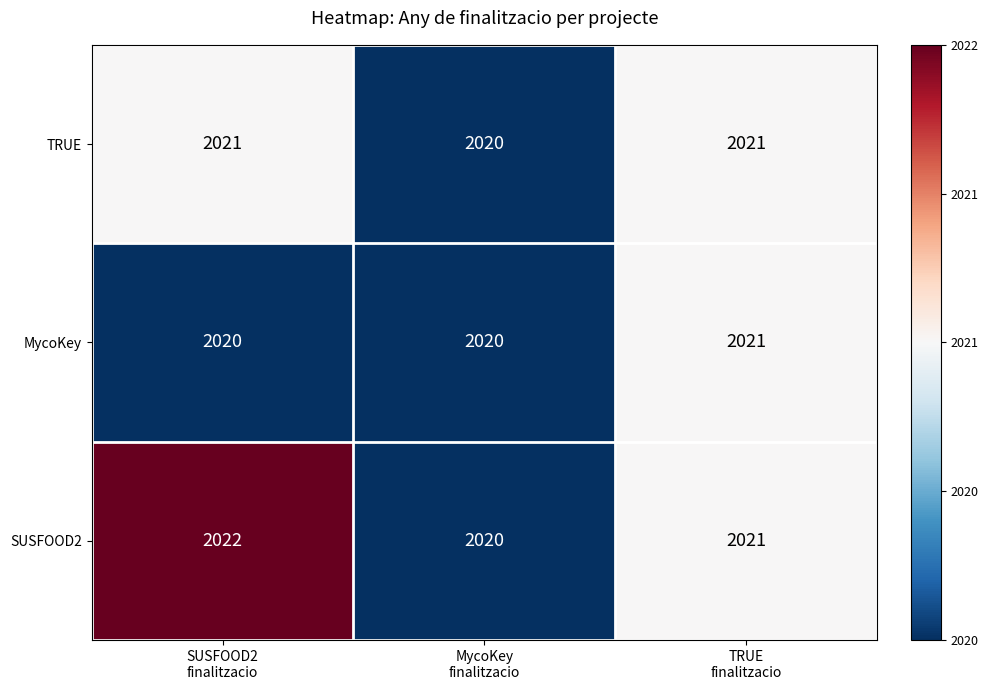

Which category has the highest value across all series?

SUSFOOD2
finalitzacio